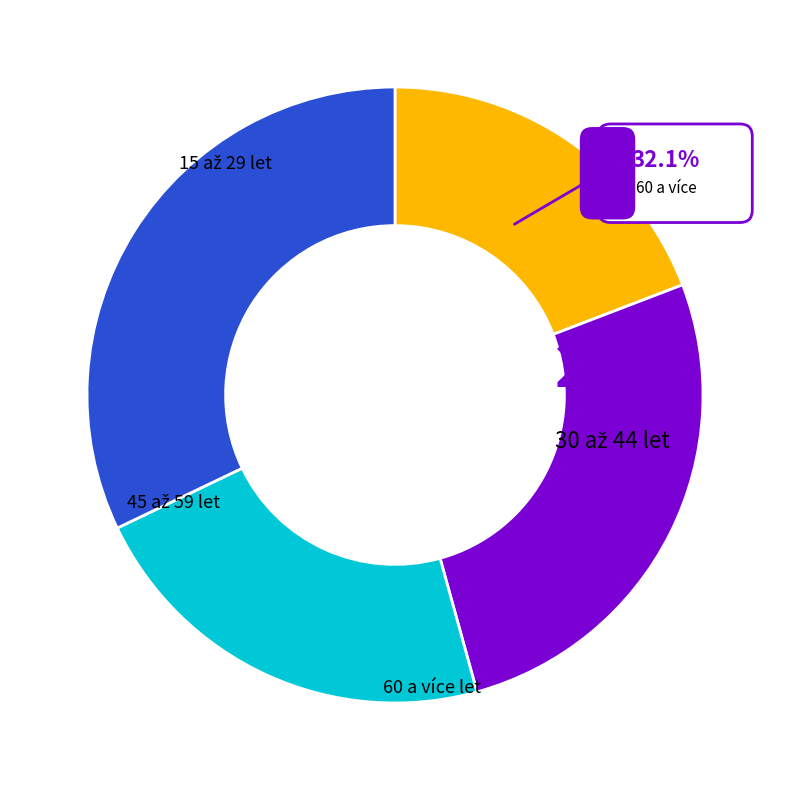

What percentage is NOT represented by 30 až 44 let?

73.5%